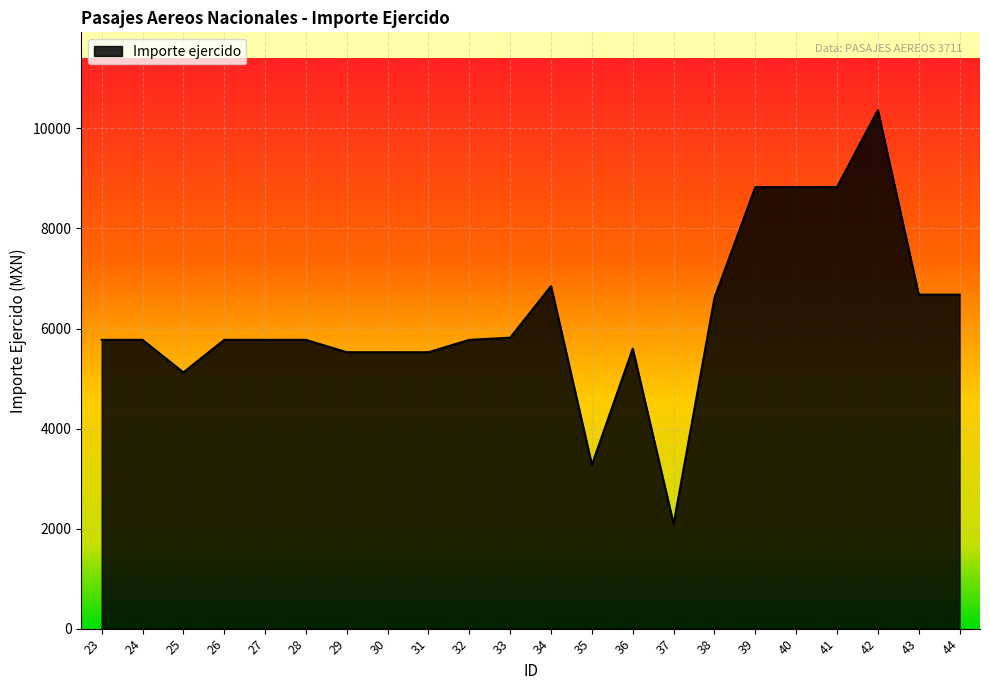

How many lines are shown in the chart?

1